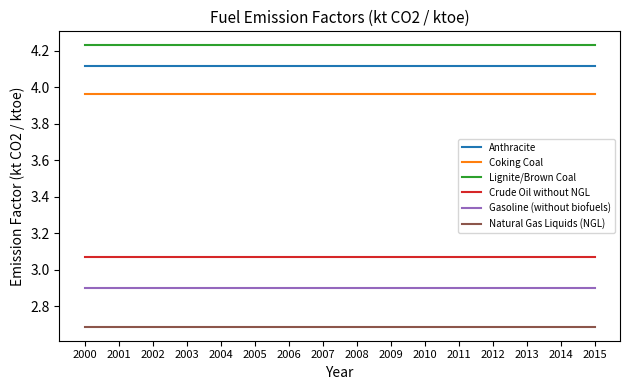

List the series in order of their peak value, lowest first.

Natural Gas Liquids (NGL), Gasoline (without biofuels), Crude Oil without NGL, Coking Coal, Anthracite, Lignite/Brown Coal